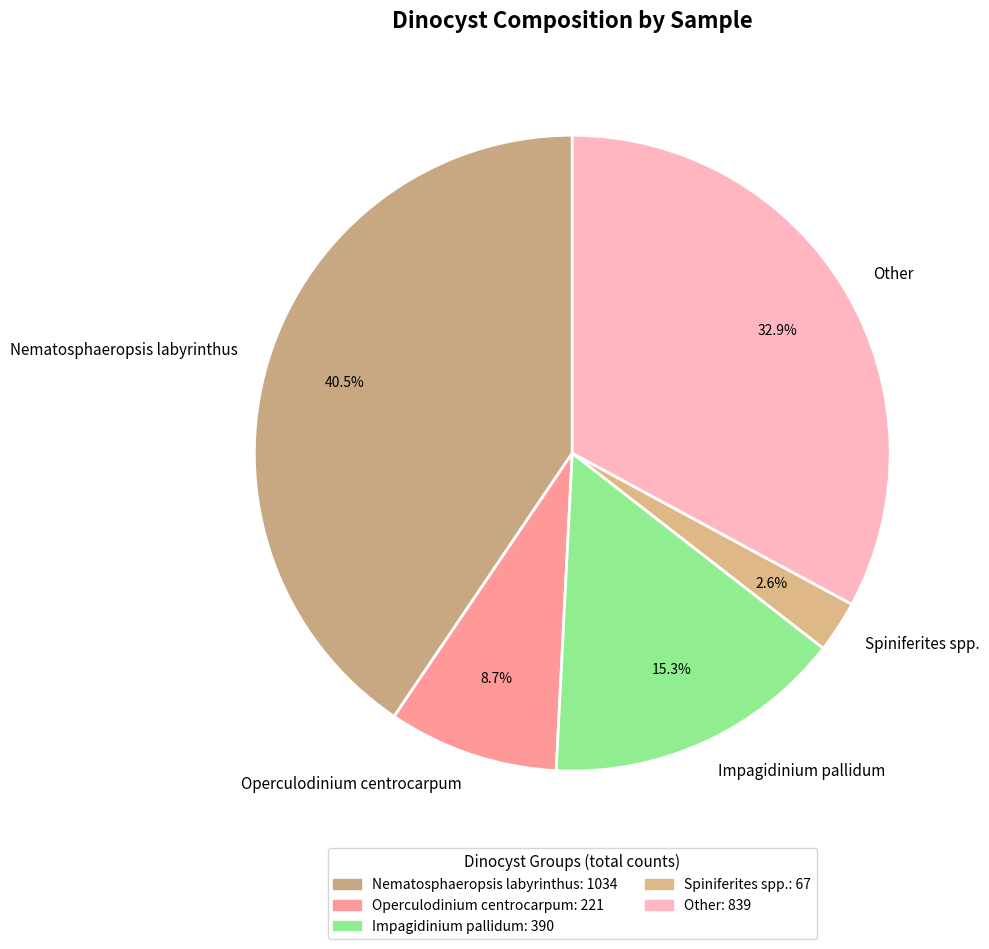

Rank the categories by value from highest to lowest.

Nematosphaeropsis labyrinthus, Other, Impagidinium pallidum, Operculodinium centrocarpum, Spiniferites spp.